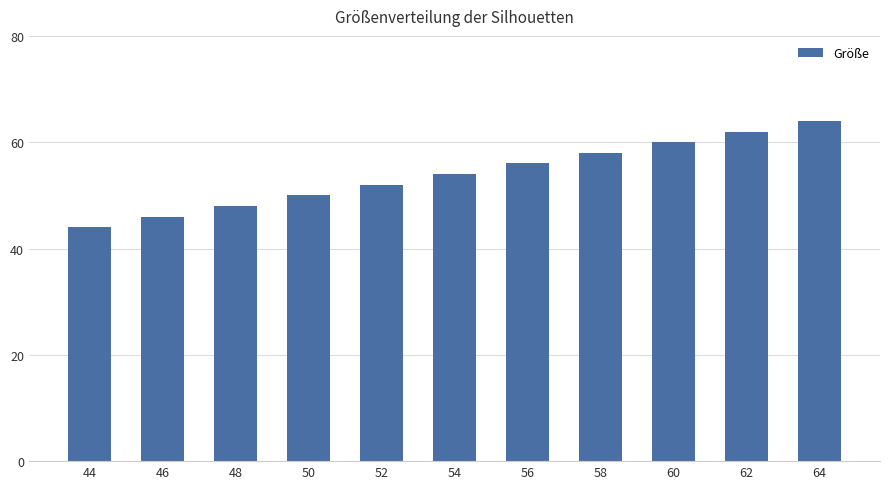

Reading left to right, extract all data points from this chart.

44	46	48	50	52	54	56	58	60	62	64